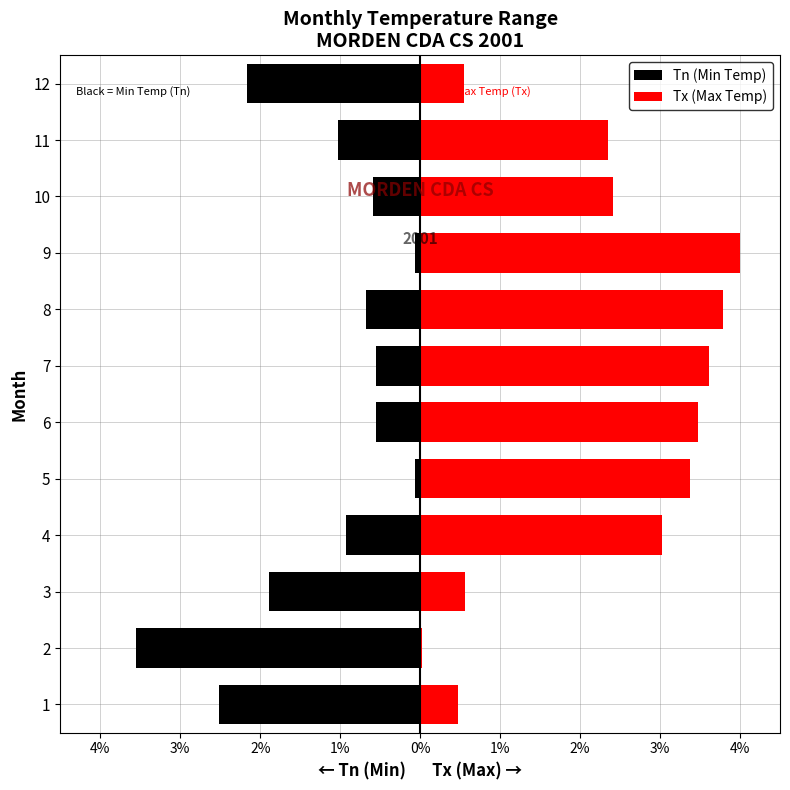

What is the label of the 11th bar from the right?

3%